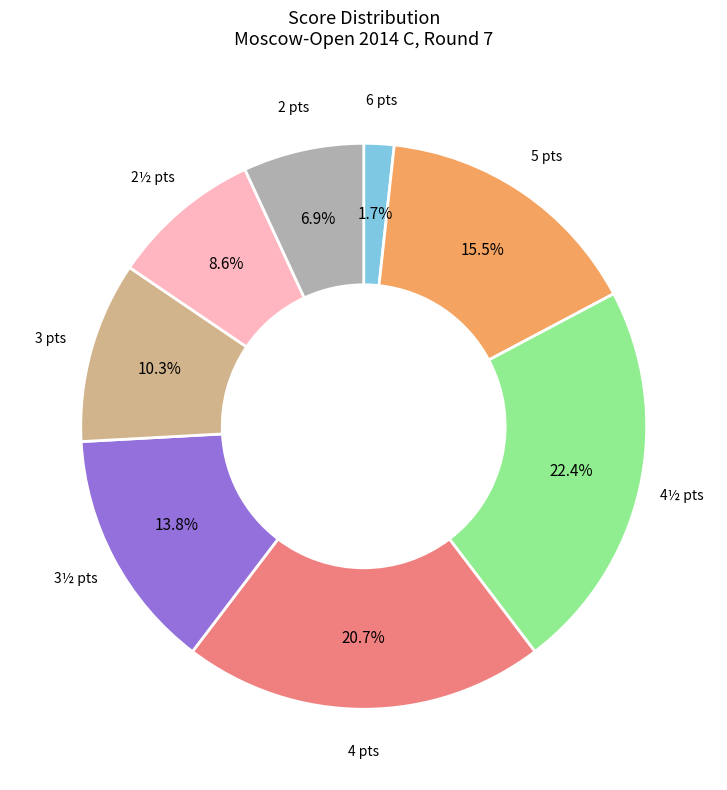

Is there a majority slice in this chart?

No